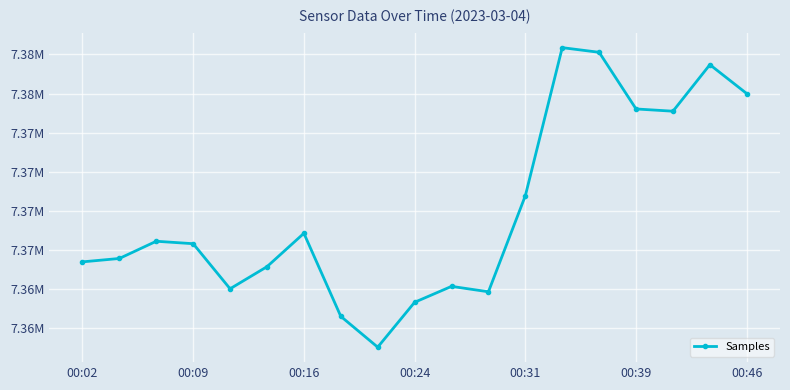

Reading left to right, list all the values displayed in this chart.

7369229	7369446	7370548	7370391	7367507	7368920	7371056	7365742	7363771	7366643	7367661	7367315	7373461	7382936	7382638	7379013	7378869	7381846	7379995